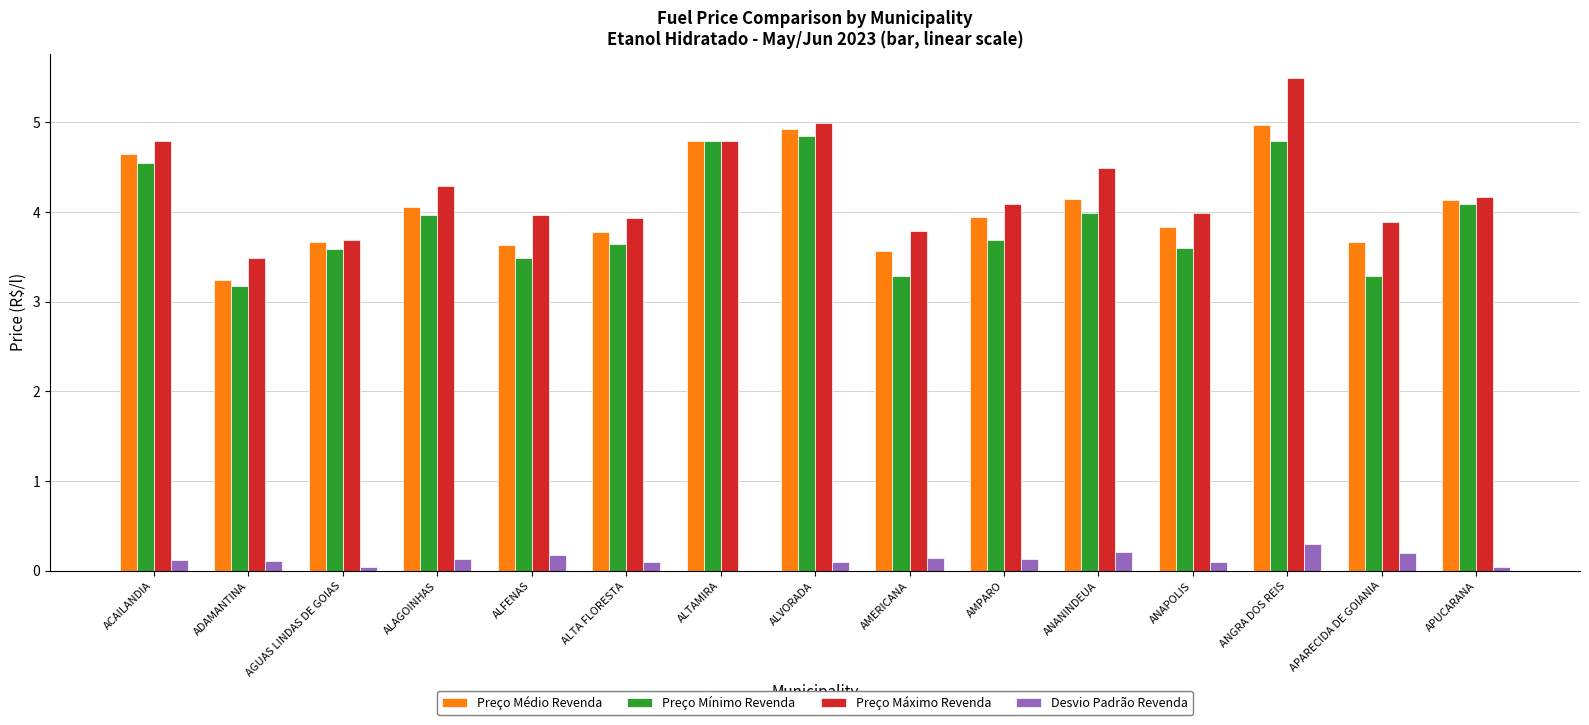

Which series has the largest total across all categories?

Preço Máximo Revenda